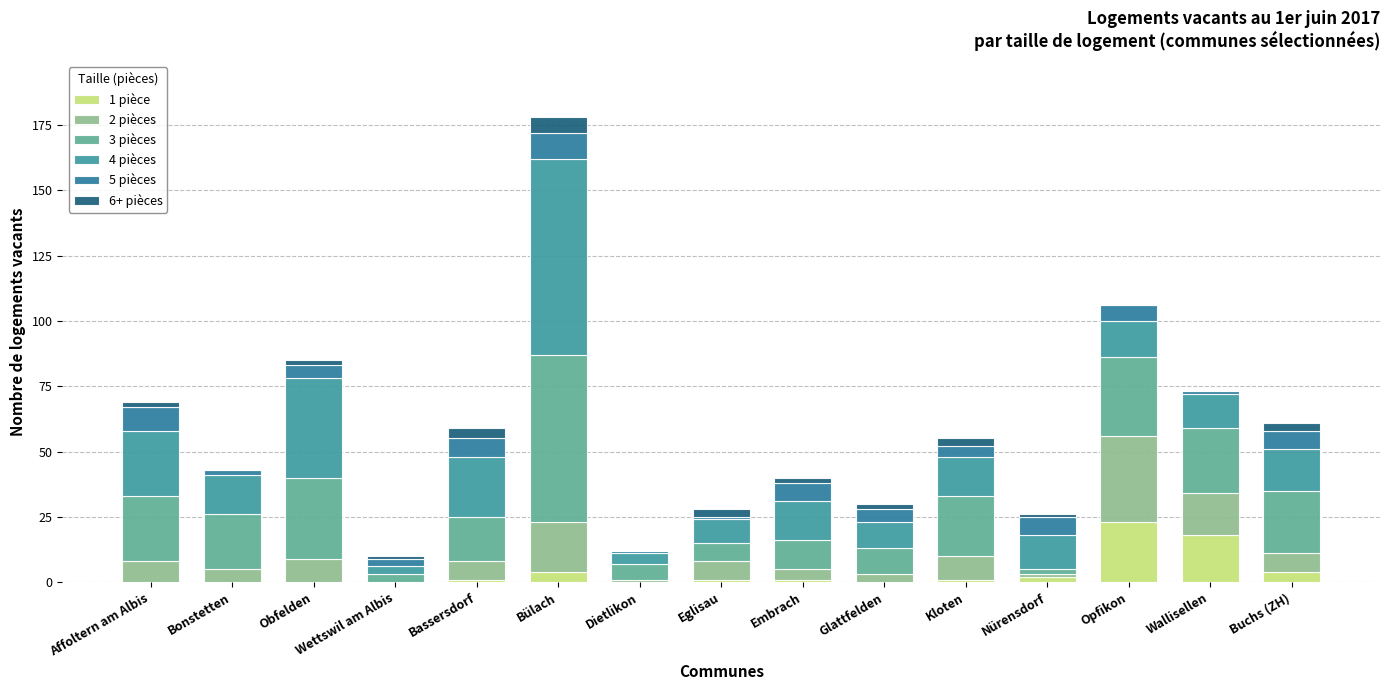

Count the number of data series in this chart.

6